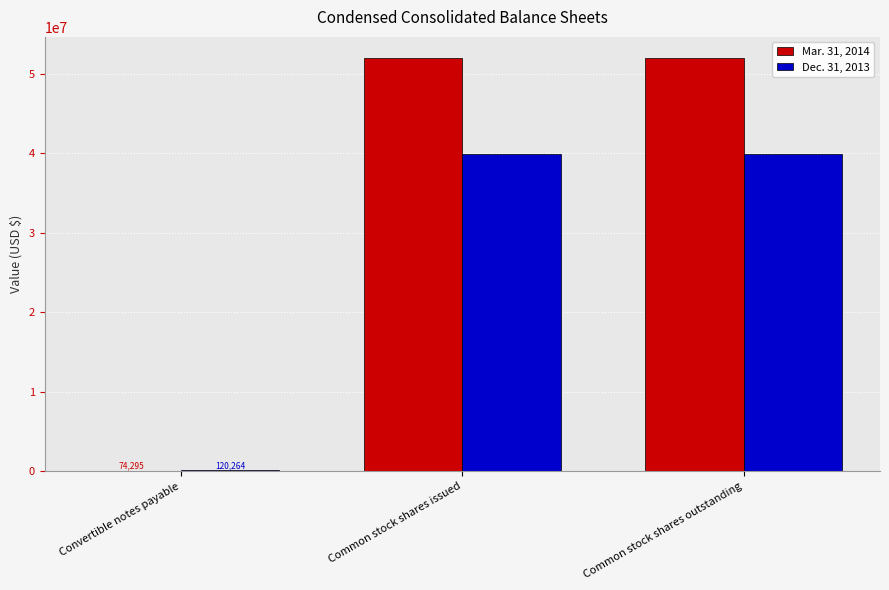

What is the total value across all series at Common stock shares outstanding?

91966745